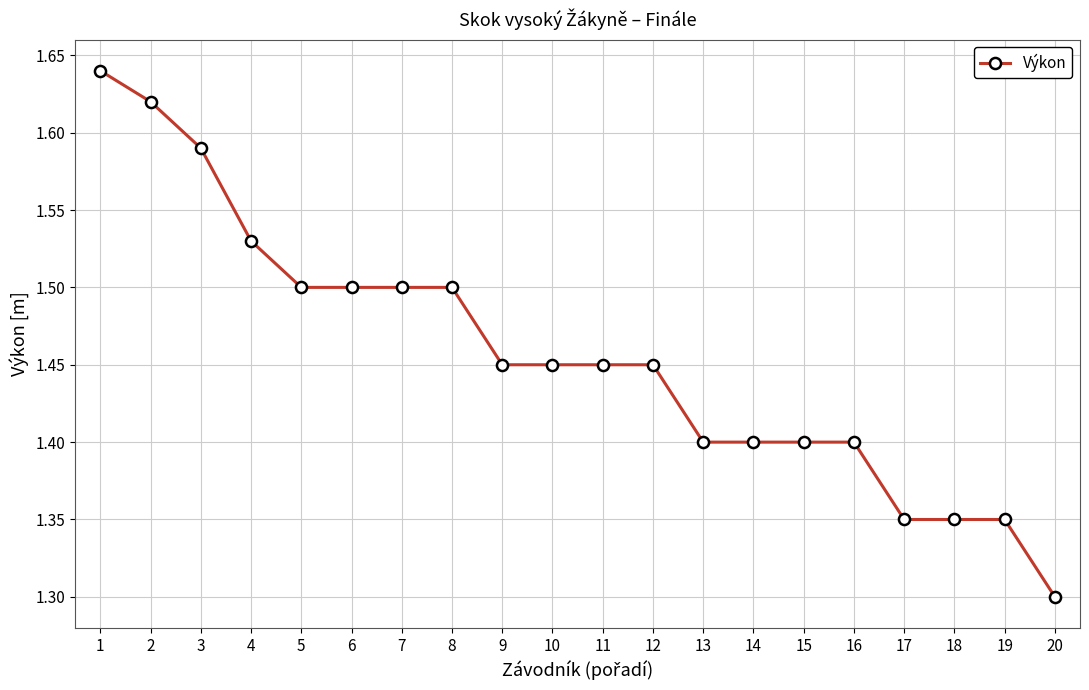

Count the values in the range 1 to 2.

20